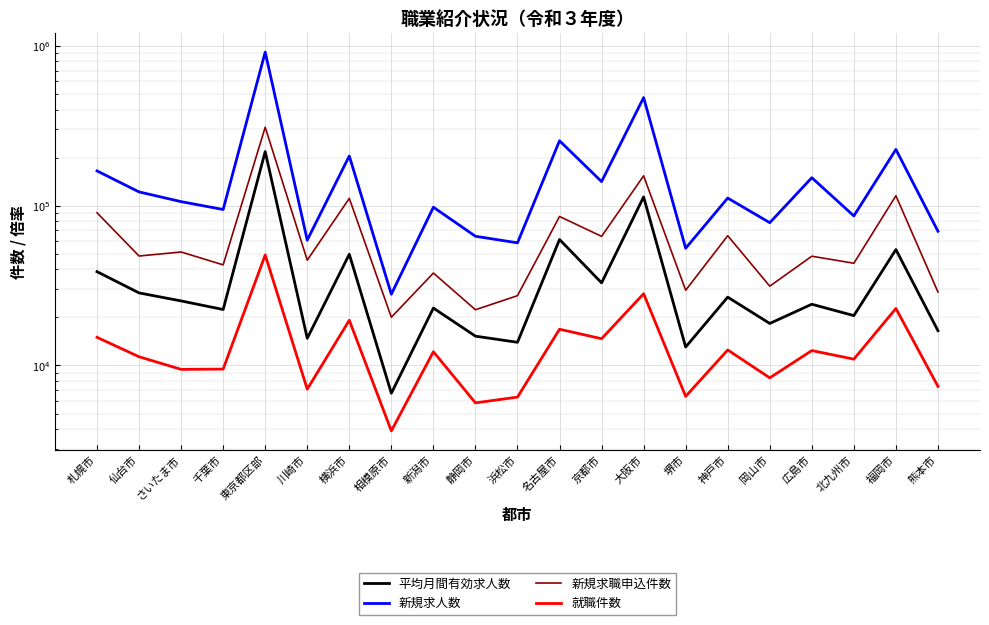

How many interior local valleys does the 新規求職申込件数 series have?

9